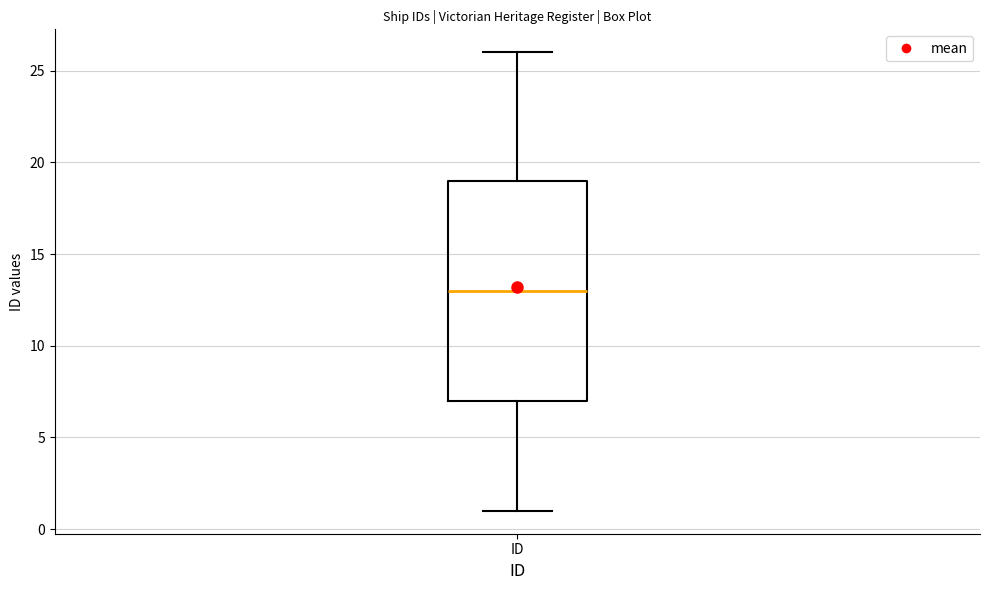

Read this box plot against the y-axis: the position of the median line, the range covered by the box, and the ends of both whiskers. The values are not printed on the chart, so give them approximately, as read against the axis.

median 13, box 7 to 19, whiskers 1 to 26